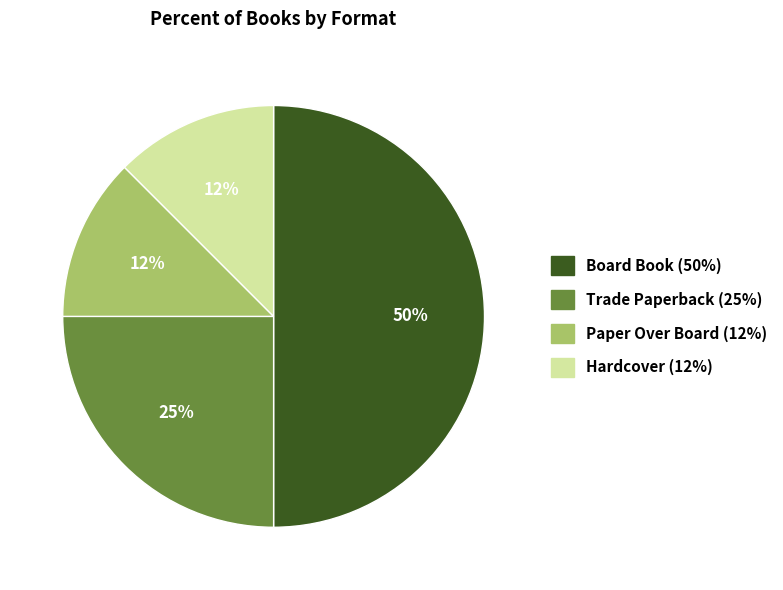

Is Paper Over Board (12%) the majority of the pie?

No